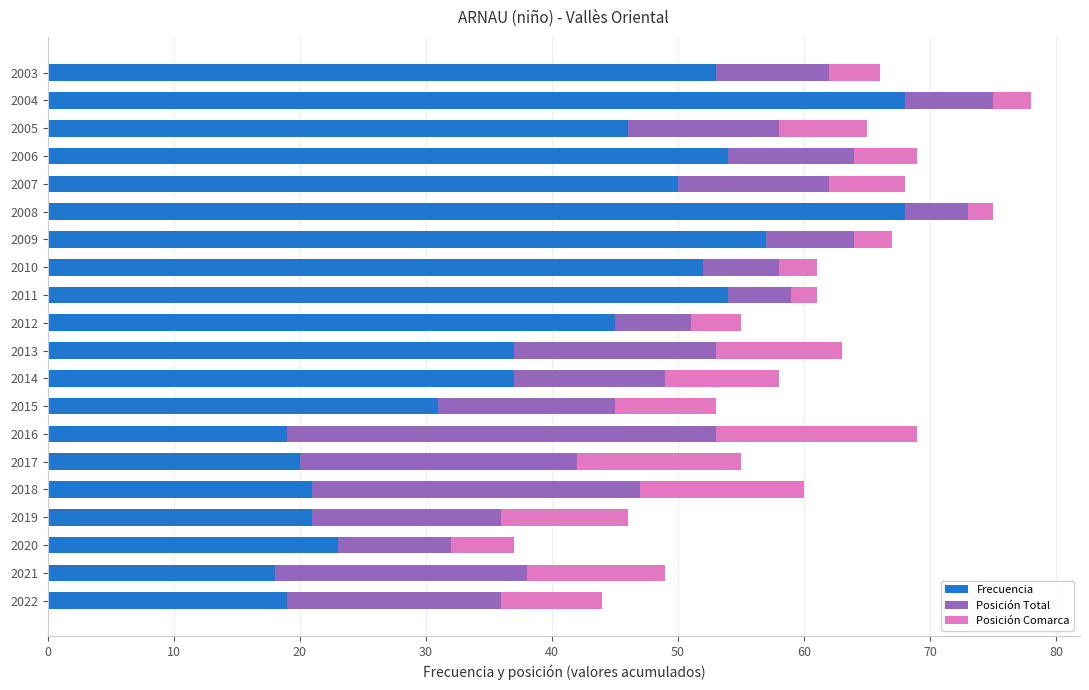

What is the total value across all series at 2009?

67